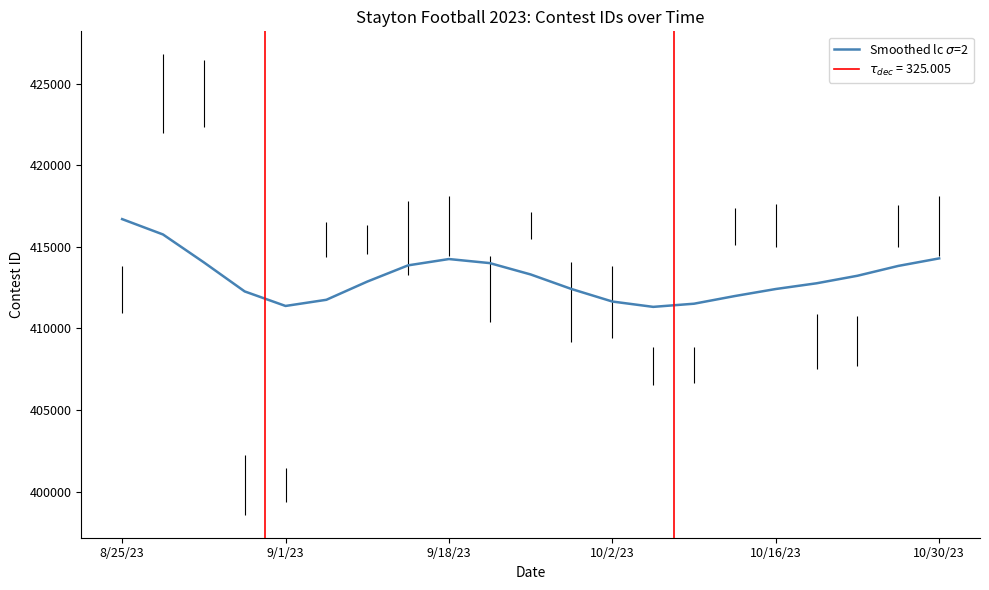

The chart shows a value of 728694 at 9/1/23. True or false?

False